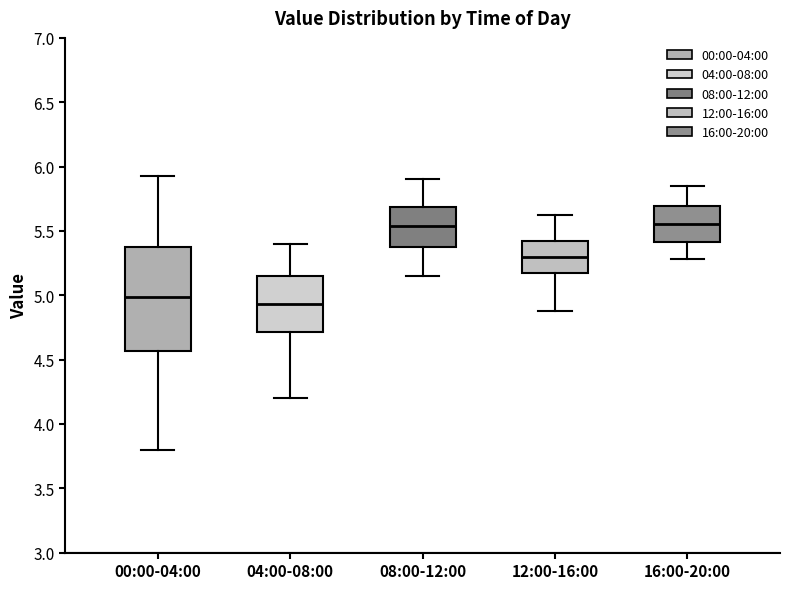

Where does the upper whisker of the box for 00:00-04:00 end on the y-axis? The values are not printed on the chart, so give them approximately, as read against the axis.

5.95